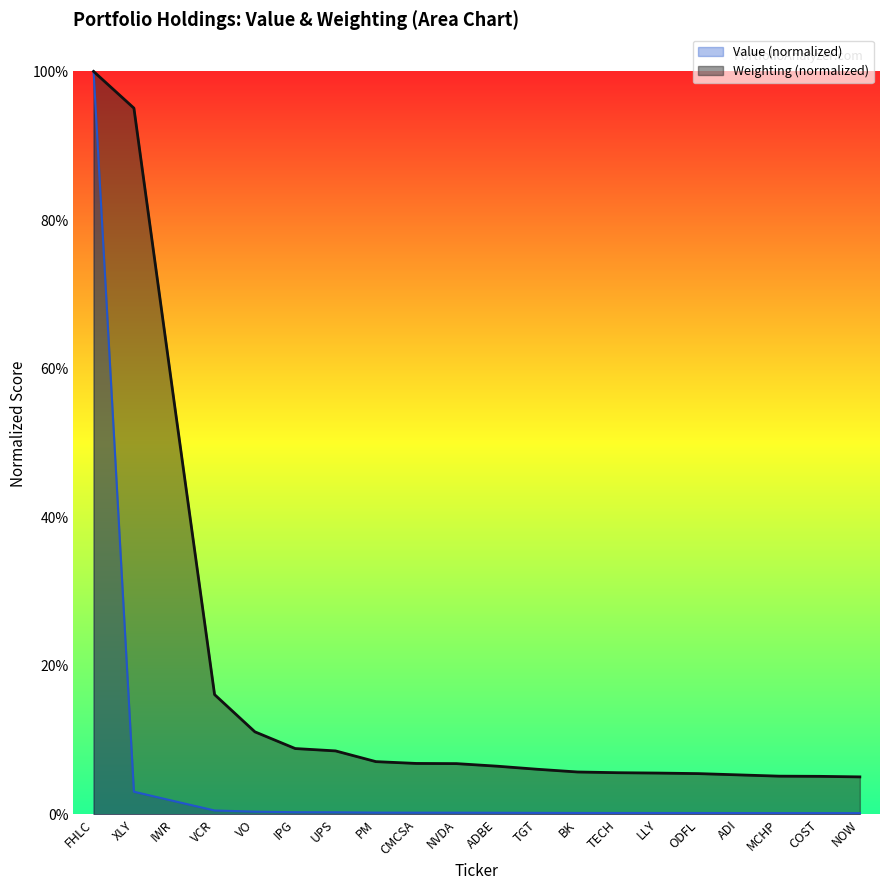

Rank the categories by value from highest to lowest.

FHLC, XLY, IWR, VCR, VO, IPG, UPS, PM, CMCSA, NVDA, ADBE, TGT, BK, TECH, LLY, ODFL, ADI, MCHP, COST, NOW